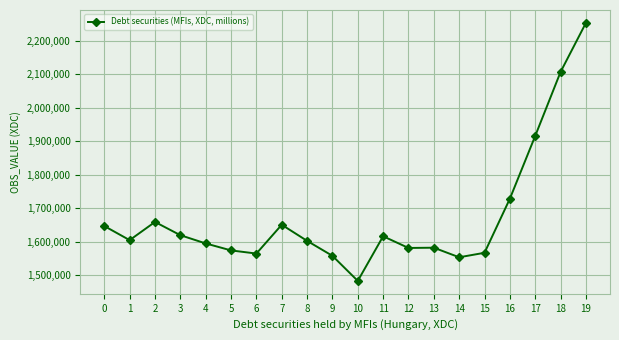

How many data points are less than 1605242?

10